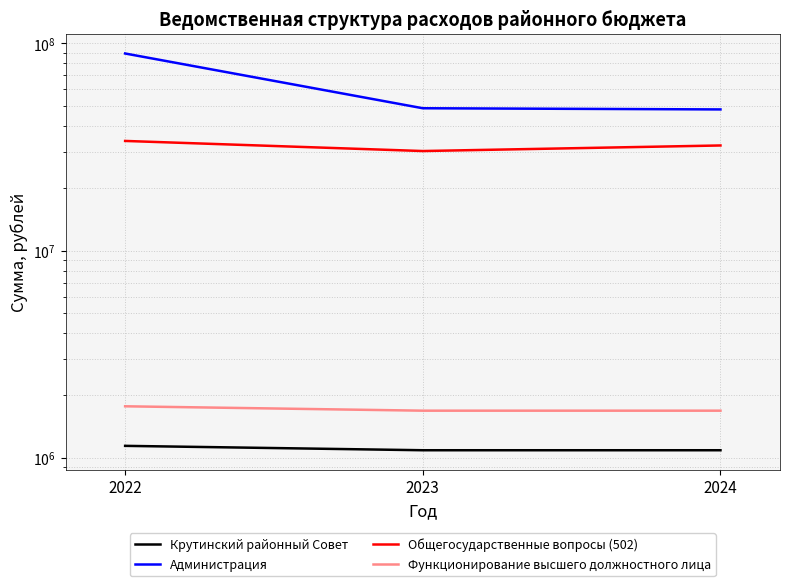

What is the approximate value of Функционирование высшего должностного лица at 2023?

1687577.6